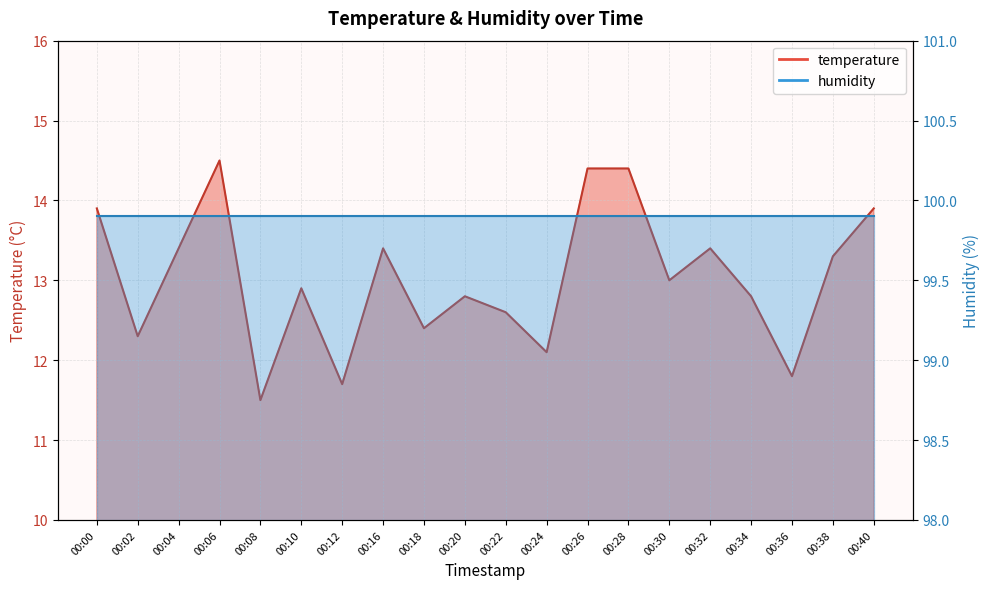

At which label is the value closest to 13?

00:30